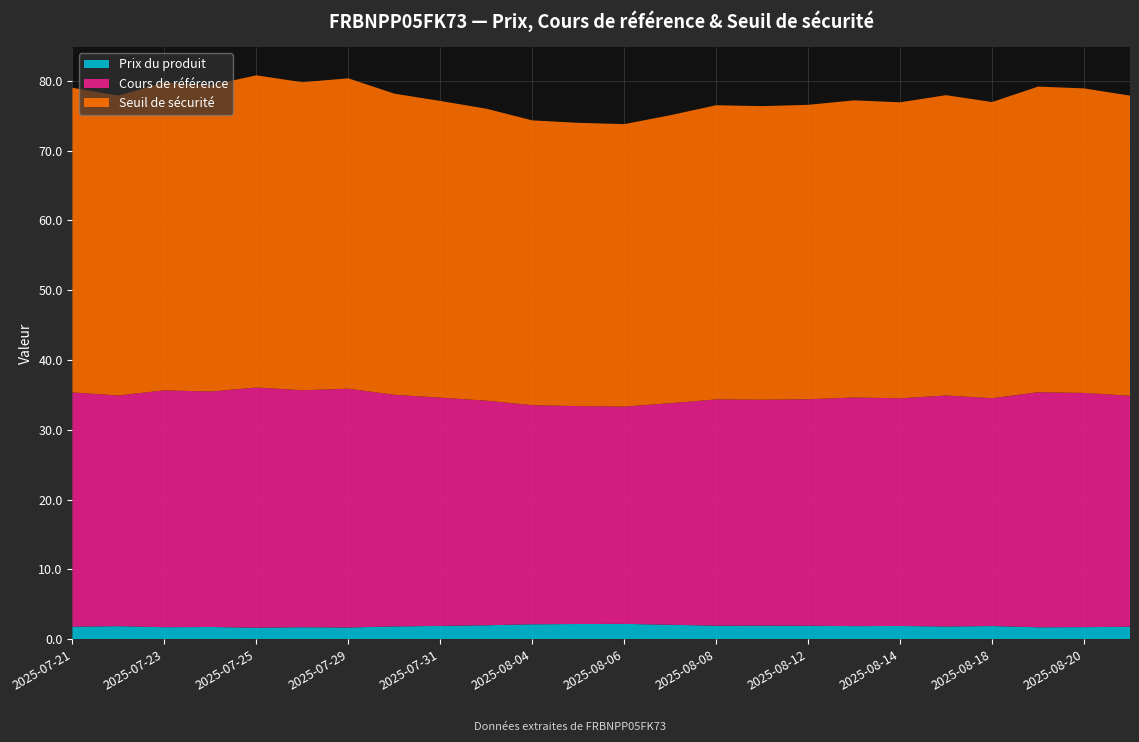

Reading left to right, list all the values displayed in this chart.

Prix du produit: 2025-07-21=1.8	2025-07-22=1.9	2025-07-23=1.7	2025-07-24=1.7	2025-07-25=1.6	2025-07-28=1.7	2025-07-29=1.7	2025-07-30=1.8	2025-07-31=1.9	2025-08-01=2.0	2025-08-04=2.1	2025-08-05=2.2	2025-08-06=2.2	2025-08-07=2.1	2025-08-08=1.9	2025-08-11=1.9	2025-08-12=1.9	2025-08-13=1.9	2025-08-14=1.9	2025-08-15=1.8	2025-08-18=1.9	2025-08-19=1.7	2025-08-20=1.7	2025-08-21=1.8
Cours de référence: 2025-07-21=33.6	2025-07-22=33.1	2025-07-23=34.0	2025-07-24=33.8	2025-07-25=34.4	2025-07-28=34.0	2025-07-29=34.2	2025-07-30=33.2	2025-07-31=32.7	2025-08-01=32.2	2025-08-04=31.4	2025-08-05=31.2	2025-08-06=31.1	2025-08-07=31.8	2025-08-08=32.4	2025-08-11=32.4	2025-08-12=32.5	2025-08-13=32.8	2025-08-14=32.6	2025-08-15=33.1	2025-08-18=32.6	2025-08-19=33.7	2025-08-20=33.6	2025-08-21=33.1
Seuil de sécurité: 2025-07-21=43.7	2025-07-22=43.0	2025-07-23=44.1	2025-07-24=43.9	2025-07-25=44.7	2025-07-28=44.1	2025-07-29=44.5	2025-07-30=43.2	2025-07-31=42.5	2025-08-01=41.8	2025-08-04=40.8	2025-08-05=40.6	2025-08-06=40.5	2025-08-07=41.3	2025-08-08=42.2	2025-08-11=42.1	2025-08-12=42.2	2025-08-13=42.6	2025-08-14=42.4	2025-08-15=43.0	2025-08-18=42.4	2025-08-19=43.8	2025-08-20=43.6	2025-08-21=43.0